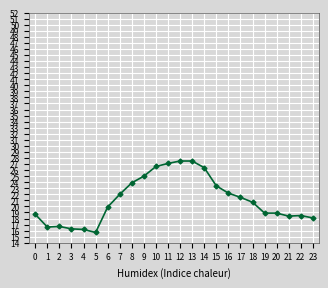

At which category is the sum across all series the highest?

13